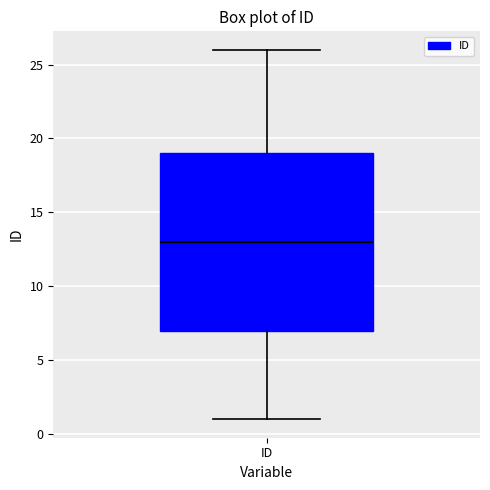

Where does the upper whisker of the box for ID end on the y-axis? The values are not printed on the chart, so give them approximately, as read against the axis.

26